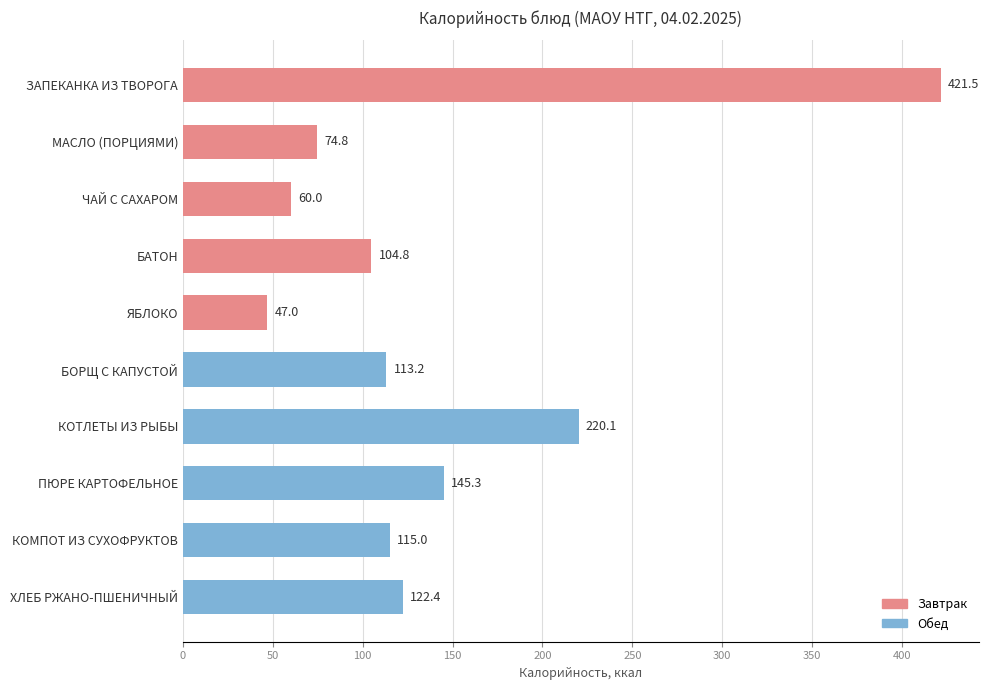

What is the sum of all values?

1424.1